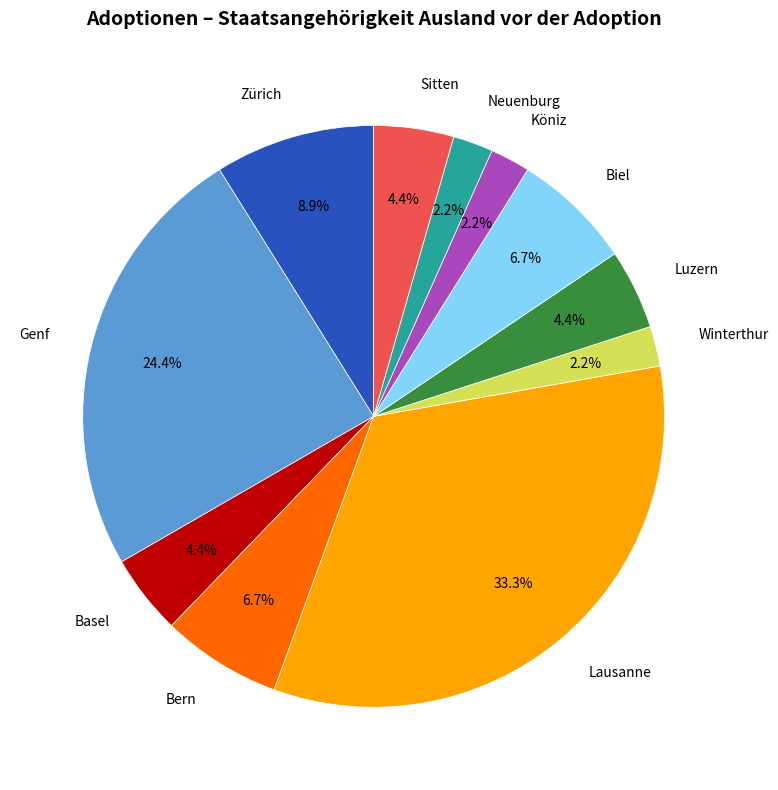

Count the number of slices in the pie.

11